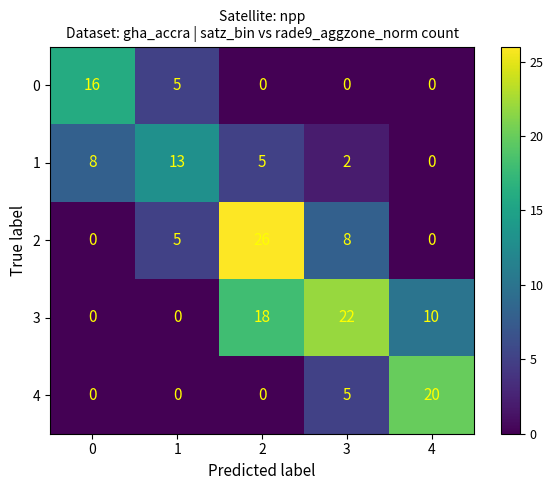

Read the 3 value at 4, to the nearest 5.

10